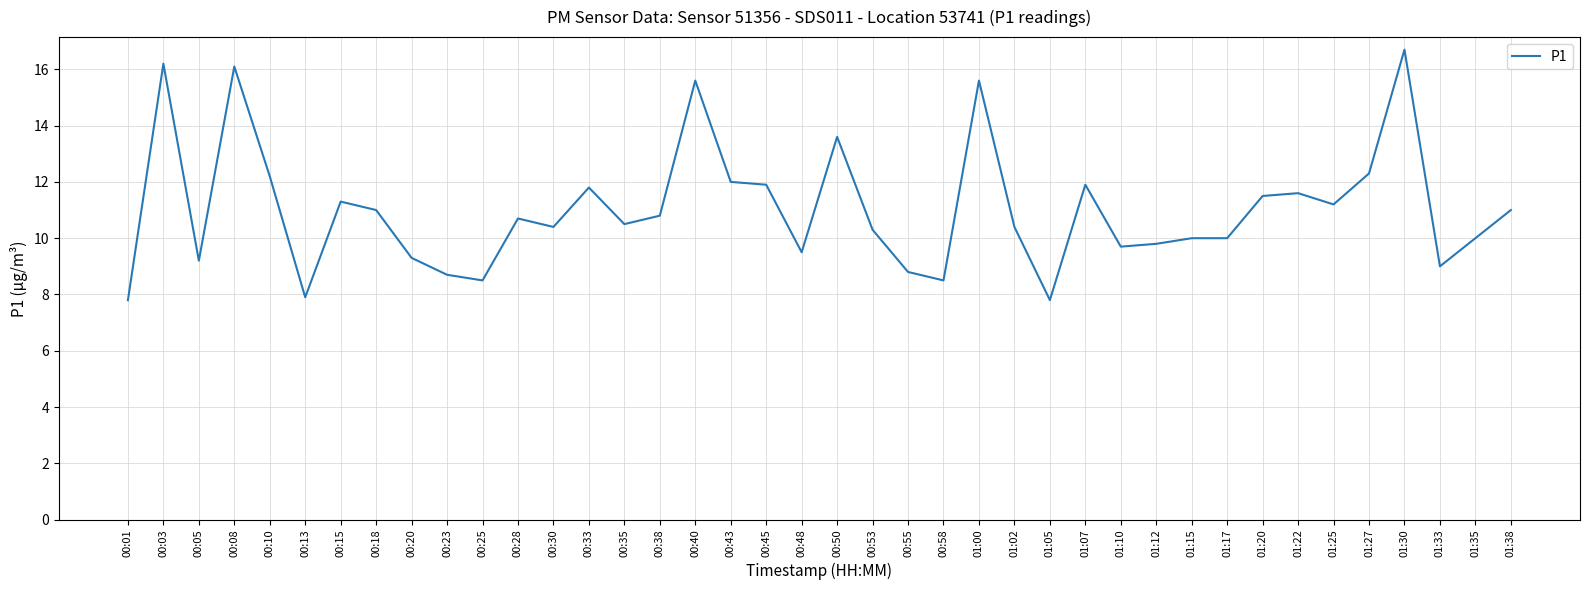

Which label corresponds to the largest value in the chart?

01:30